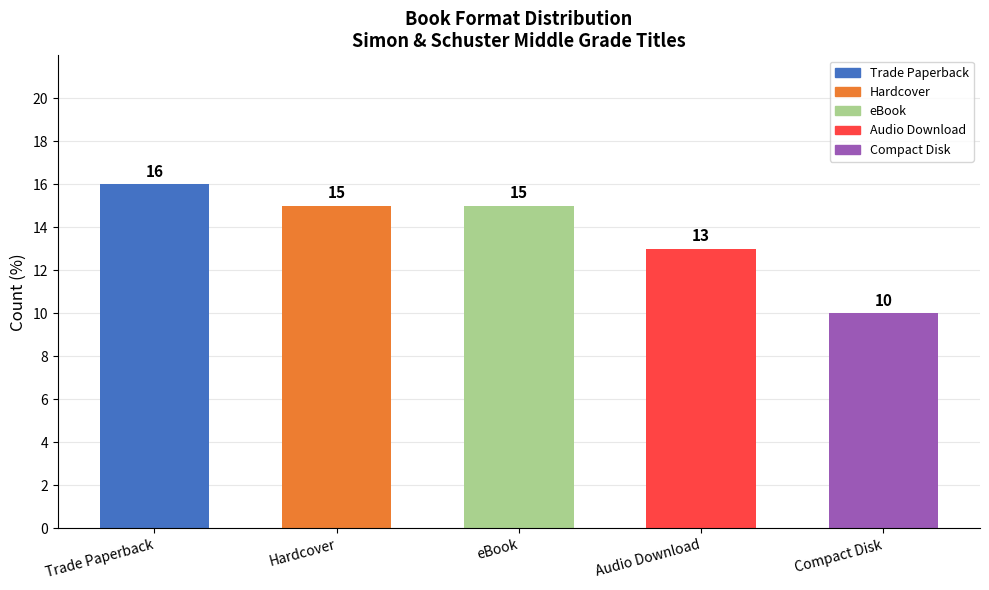

What is the label of the 1st bar from the right?

Compact Disk